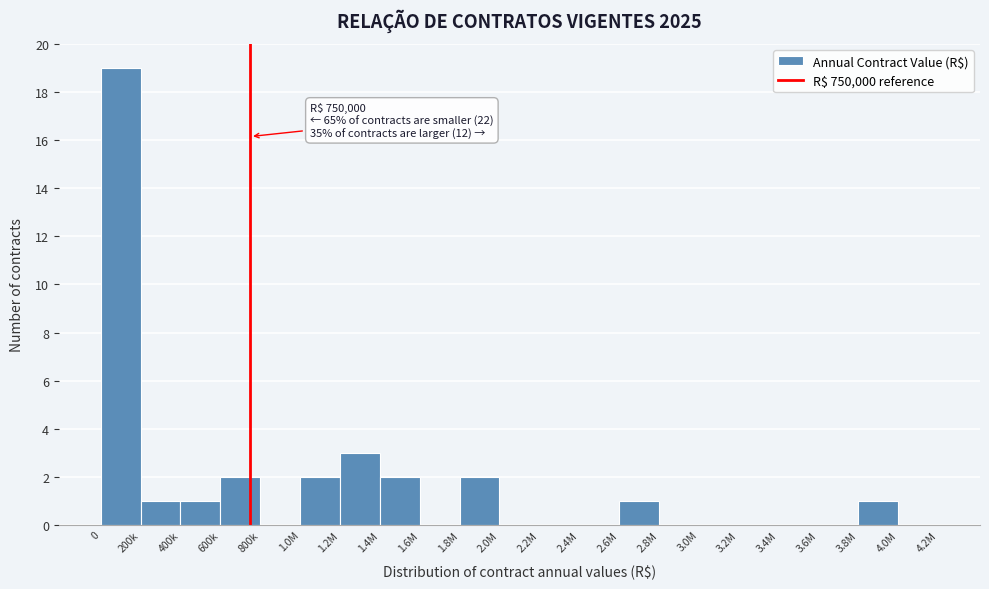

Reading left to right, list all the values displayed in this chart.

0=19	200k=1	400k=1	600k=2	800k=0	1.0M=2	1.2M=3	1.4M=2	1.6M=0	1.8M=2	2.0M=0	2.2M=0	2.4M=0	2.6M=1	2.8M=0	3.0M=0	3.2M=0	3.4M=0	3.6M=0	3.8M=1	4.0M=0